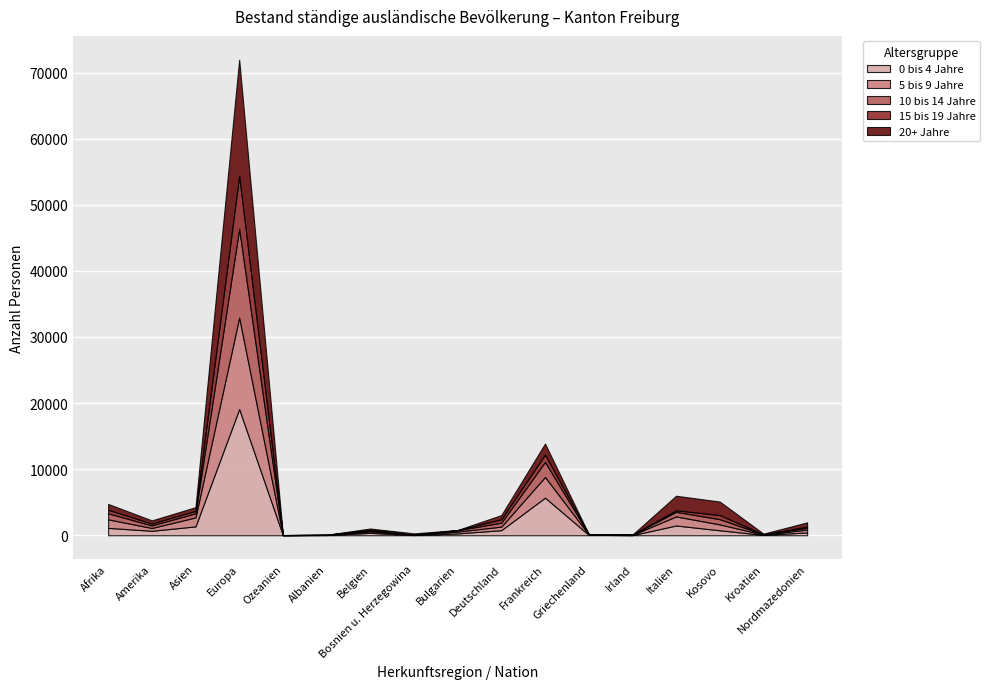

In 0 bis 4 Jahre, how many points are higher than both neighbors (excluding endpoints)?

4